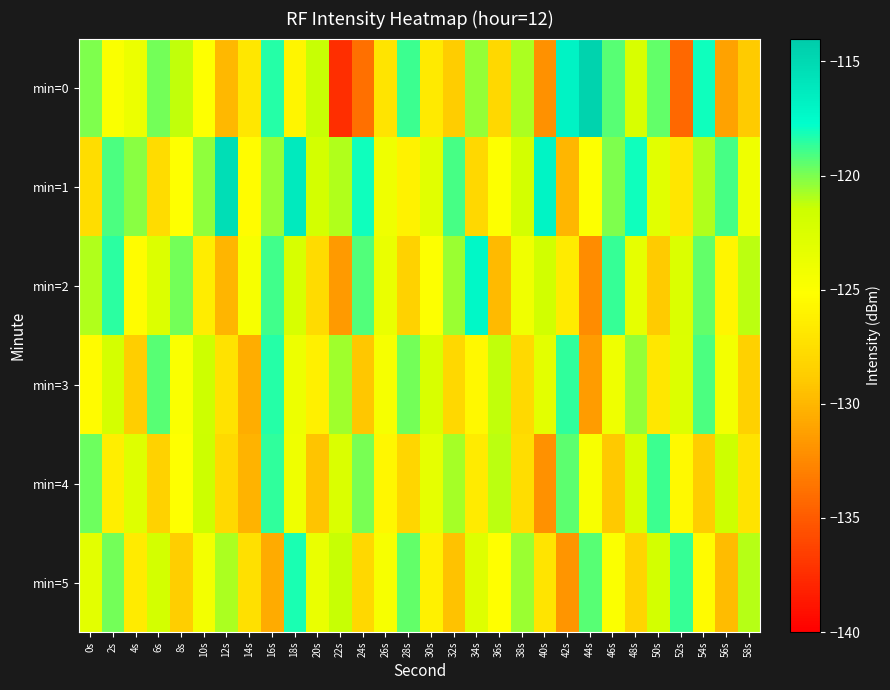

Reading left to right, transcribe all the data shown in this chart.

min=0: 0s=-120.0	2s=-124.9	4s=-123.8	6s=-119.8	8s=-121.3	10s=-125.1	12s=-129.9	14s=-126.9	16s=-118.4	18s=-125.9	20s=-121.3	22s=-137.4	24s=-133.9	26s=-127.1	28s=-118.8	30s=-126.6	32s=-128.8	34s=-120.5	36s=-128.0	38s=-120.8	40s=-132.0	42s=-116.9	44s=-114.6	46s=-119.3	48s=-122.4	50s=-119.5	52s=-134.3	54s=-118.0	56s=-131.1	58s=-128.9
min=1: 0s=-127.5	2s=-119.2	4s=-120.2	6s=-127.6	8s=-125.1	10s=-120.3	12s=-115.3	14s=-125.4	16s=-120.5	18s=-116.3	20s=-122.0	22s=-121.0	24s=-118.0	26s=-124.0	28s=-126.0	30s=-123.0	32s=-119.0	34s=-128.0	36s=-125.0	38s=-122.0	40s=-117.0	42s=-130.0	44s=-125.0	46s=-120.0	48s=-118.0	50s=-123.0	52s=-127.0	54s=-121.0	56s=-119.0	58s=-124.0
min=2: 0s=-121.0	2s=-118.5	4s=-125.3	6s=-122.7	8s=-119.8	10s=-126.4	12s=-130.1	14s=-124.6	16s=-118.9	18s=-122.3	20s=-127.8	22s=-131.5	24s=-119.2	26s=-123.7	28s=-128.4	30s=-125.0	32s=-120.6	34s=-117.3	36s=-129.8	38s=-124.1	40s=-121.9	42s=-126.5	44s=-132.3	46s=-118.7	48s=-123.4	50s=-128.9	52s=-122.6	54s=-119.5	56s=-125.8	58s=-121.2
min=3: 0s=-125.4	2s=-122.1	4s=-128.7	6s=-119.3	8s=-124.8	10s=-121.6	12s=-127.3	14s=-130.5	16s=-118.4	18s=-123.9	20s=-126.2	22s=-120.7	24s=-129.1	26s=-124.5	28s=-119.8	30s=-122.4	32s=-128.0	34s=-125.6	36s=-121.3	38s=-127.9	40s=-123.2	42s=-118.6	44s=-131.4	46s=-124.0	48s=-120.5	50s=-126.8	52s=-122.7	54s=-119.1	56s=-124.3	58s=-128.5
min=4: 0s=-119.7	2s=-126.3	4s=-122.8	6s=-128.4	8s=-125.1	10s=-121.5	12s=-127.9	14s=-130.2	16s=-118.6	18s=-124.0	20s=-129.3	22s=-122.5	24s=-119.9	26s=-125.7	28s=-128.1	30s=-123.4	32s=-120.8	34s=-126.5	36s=-121.2	38s=-127.6	40s=-132.0	42s=-119.4	44s=-124.7	46s=-129.0	48s=-122.3	50s=-118.8	52s=-125.5	54s=-128.8	56s=-121.6	58s=-127.2
min=5: 0s=-123.2	2s=-119.8	4s=-126.5	6s=-122.0	8s=-128.7	10s=-124.3	12s=-120.9	14s=-127.4	16s=-130.6	18s=-118.2	20s=-123.7	22s=-121.4	24s=-128.0	26s=-124.6	28s=-119.5	30s=-126.1	32s=-129.4	34s=-122.8	36s=-125.2	38s=-120.6	40s=-127.1	42s=-131.8	44s=-119.3	46s=-124.9	48s=-128.3	50s=-122.0	52s=-118.7	54s=-125.4	56s=-129.7	58s=-121.1